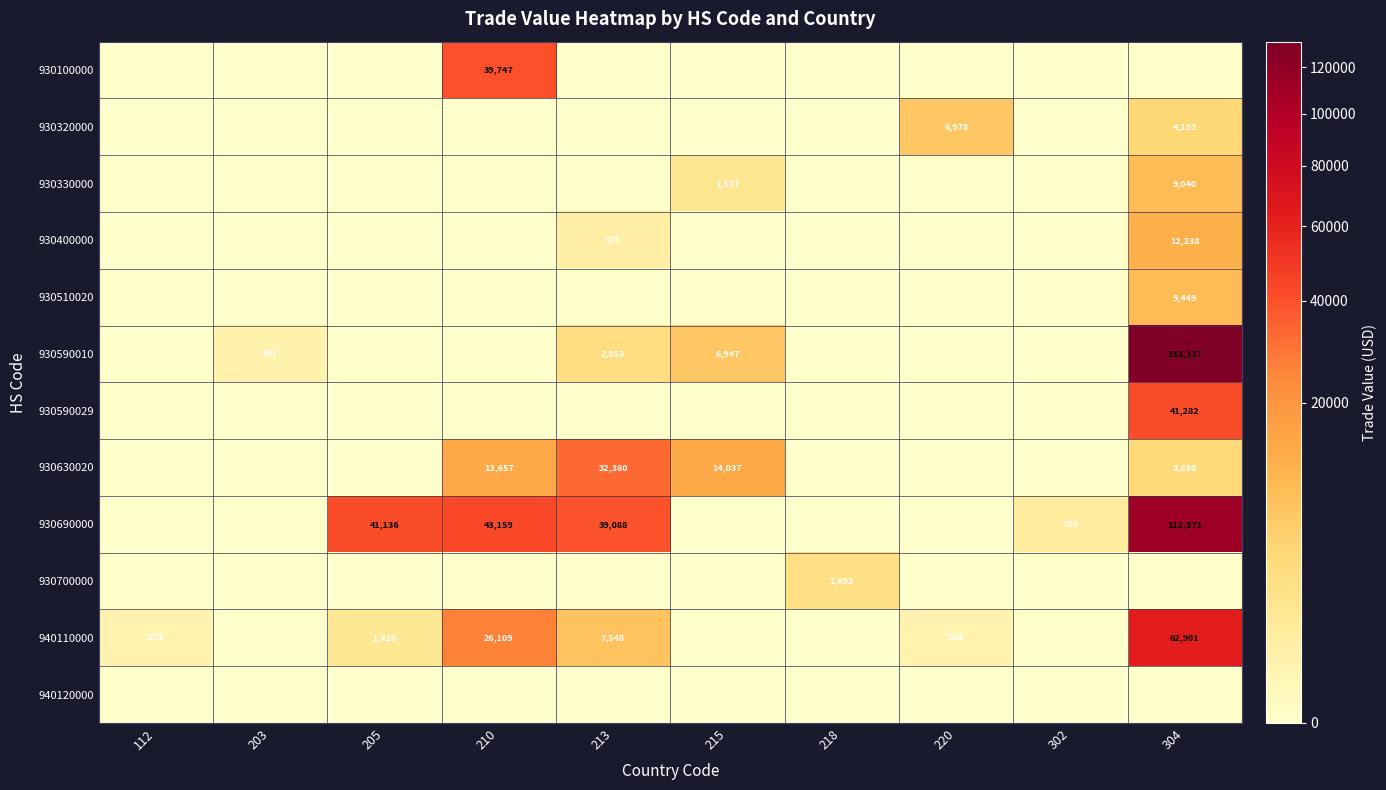

True or false: 930690000 has a value of 23537 at 210.

False